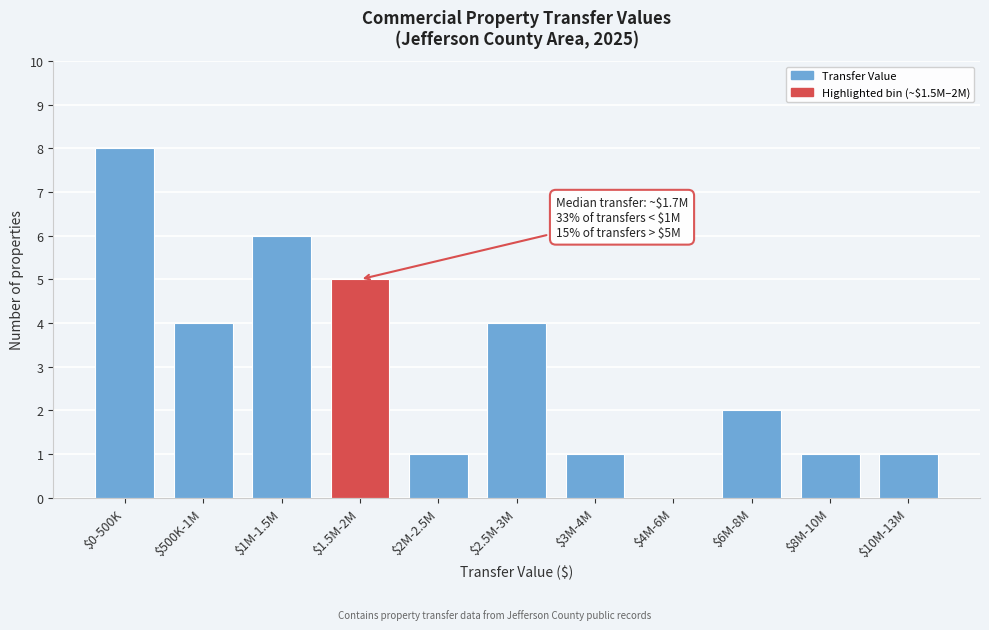

What is the sum of all values?

33